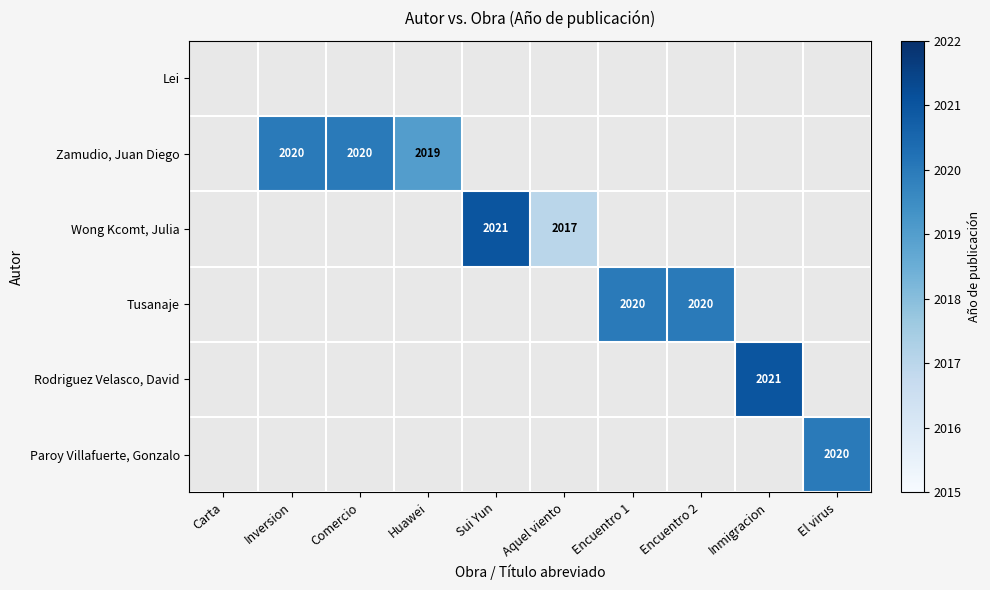

The Wong Kcomt, Julia series shows 2017 at Aquel viento. True or false?

True